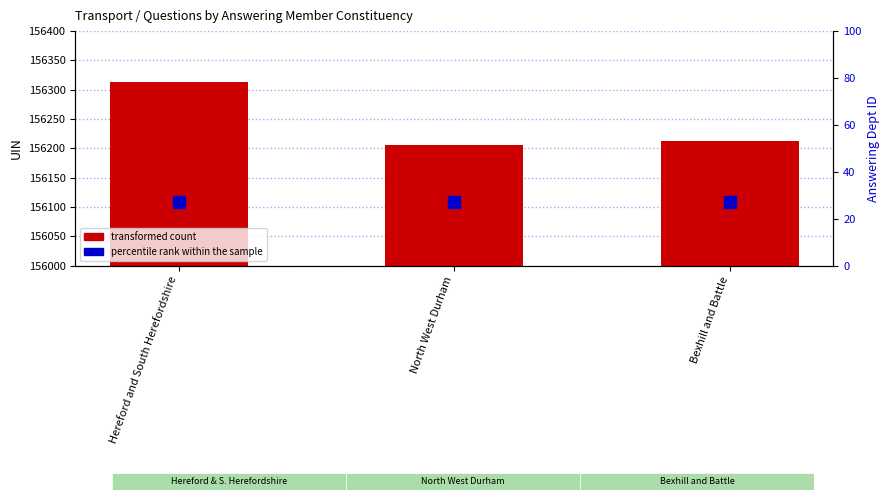

At which category does the chart reach its peak across all series?

Hereford and South Herefordshire